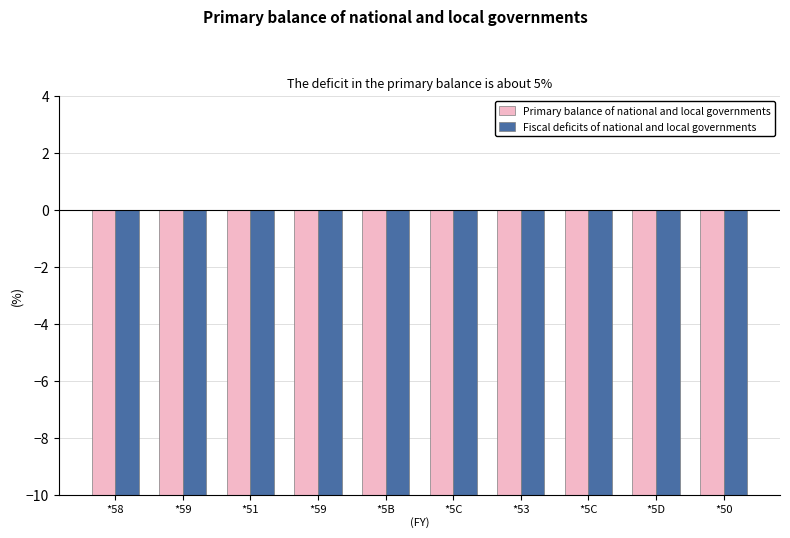

Reading left to right, transcribe all the data shown in this chart.

Primary balance of national and local governments: *58=-33.4	*59=-33.4	*51=-33.3	*59=-33.1	*5B=-33.1	*5C=-33.0	*53=-33.3	*5C=-33.2	*5D=-33.1	*50=-33.3
Fiscal deficits of national and local governments: *58=-33.7	*59=-33.7	*51=-33.7	*59=-33.4	*5B=-33.3	*5C=-33.1	*53=-33.4	*5C=-33.7	*5D=-33.4	*50=-33.4